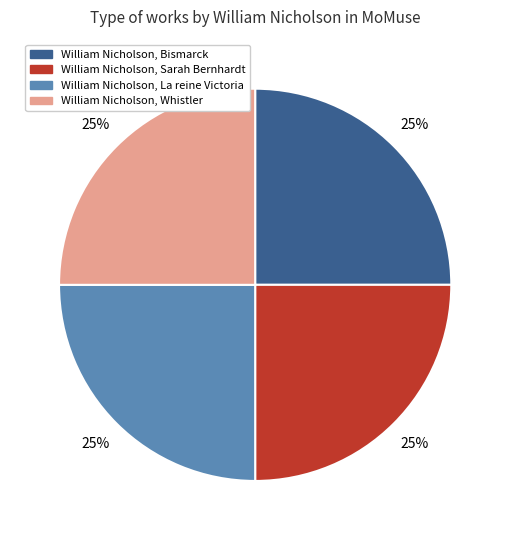

Is there a majority slice in this chart?

No